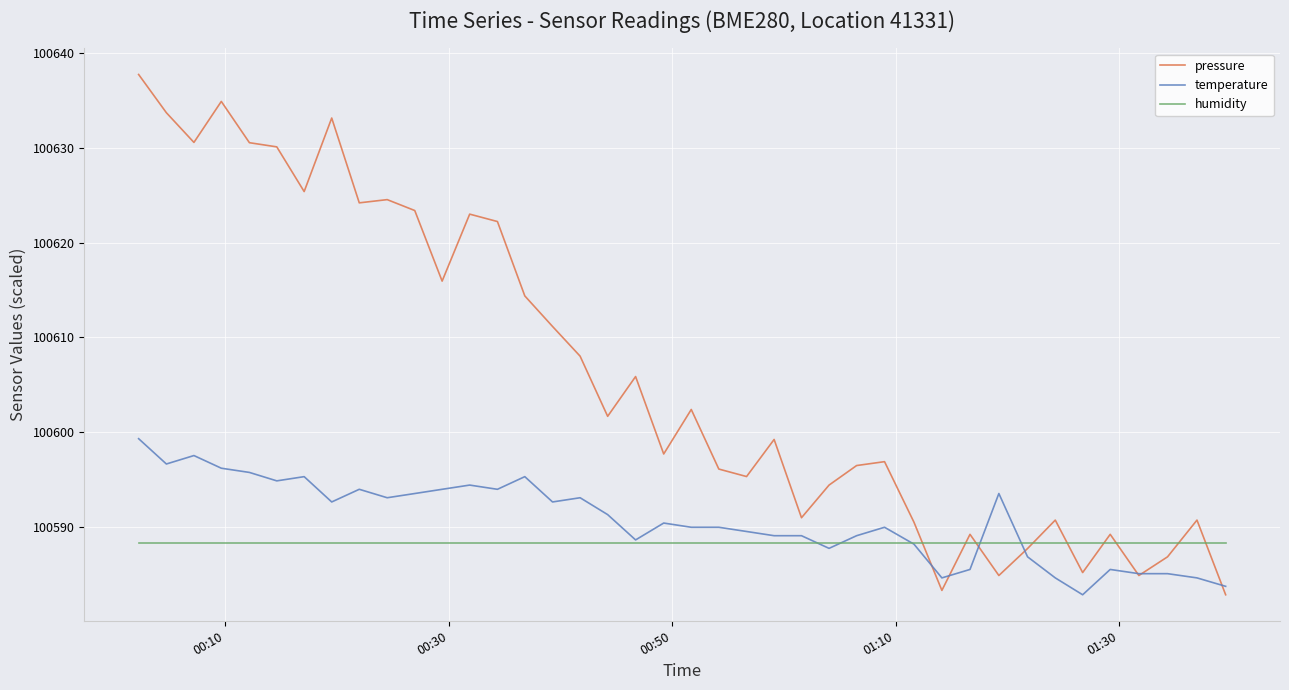

What is the maximum value shown in the chart?

100637.7